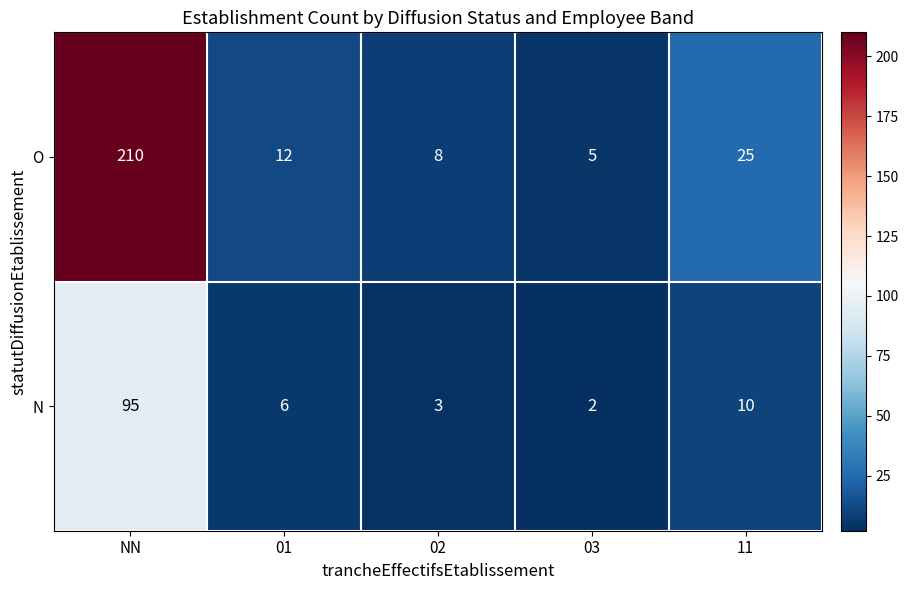

List the series in order of their peak value, lowest first.

N, O